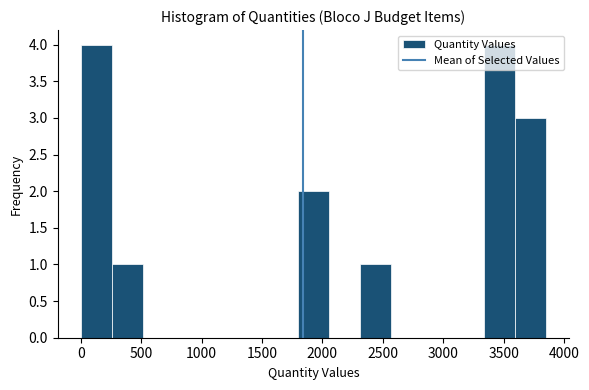

Reading left to right, list every bar in this chart as the range it spans on the x-axis followed by its height. Neither the bar edges nor the heights are printed on the chart, so give them approximately, as read against the axes.

0 to 250: 4
250 to 500: 1
500 to 750: 0
750 to 1050: 0
1050 to 1300: 0
1300 to 1550: 0
1550 to 1800: 0
1800 to 2050: 2
2050 to 2300: 0
2300 to 2550: 1
2550 to 2800: 0
2800 to 3100: 0
3100 to 3350: 0
3350 to 3600: 4
3600 to 3850: 3